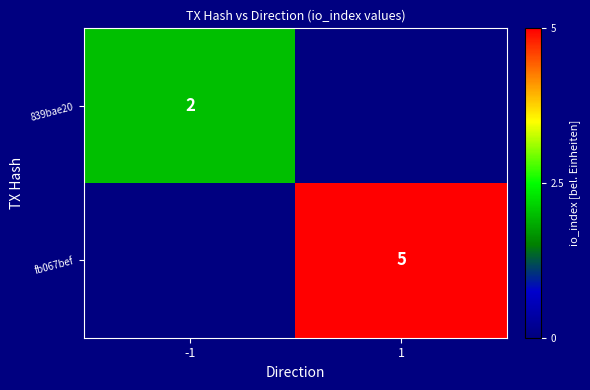

The fb067bef series shows 7 at 1. True or false?

False